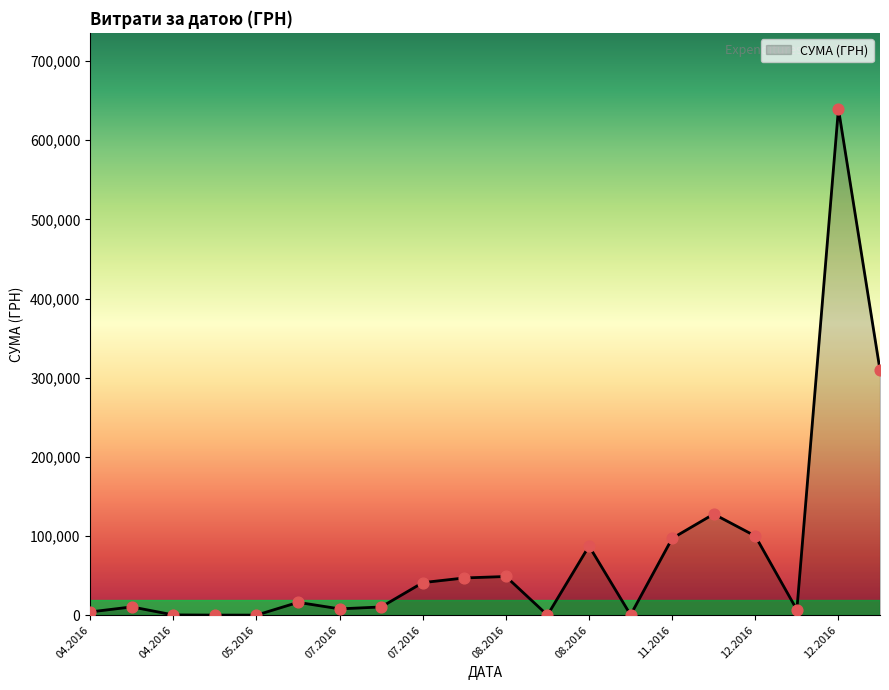

What is the maximum value shown in the chart?

639735.9